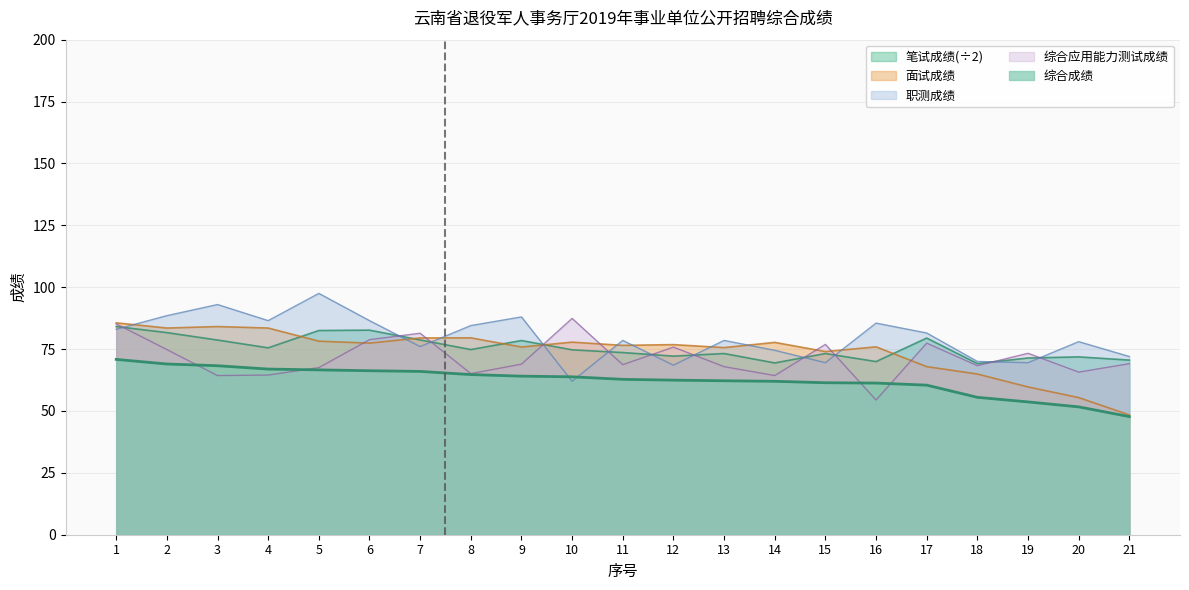

Reading left to right, extract all data points from this chart.

职测成绩: 1=83.0	2=88.5	3=93.0	4=86.5	5=97.5	6=86.5	7=76.0	8=84.5	9=88.0	10=62.0	11=78.5	12=68.5	13=78.5	14=74.5	15=69.5	16=85.5	17=81.5	18=70.0	19=69.5	20=78.0	21=72.0
综合应用能力测试成绩: 1=85.2	2=74.8	3=64.3	4=64.5	5=67.5	6=78.8	7=81.4	8=65.1	9=68.9	10=87.4	11=68.7	12=75.8	13=67.9	14=64.3	15=76.9	16=54.4	17=77.4	18=68.3	19=73.3	20=65.7	21=69.1
笔试成绩: 1=84.1	2=81.7	3=78.7	4=75.5	5=82.5	6=82.7	7=78.7	8=74.8	9=78.5	10=74.7	11=73.6	12=72.2	13=73.2	14=69.4	15=73.2	16=70.0	17=79.5	18=69.2	19=71.4	20=71.8	21=70.5
面试成绩: 1=85.6	2=83.5	3=84.1	4=83.5	5=78.2	6=77.4	7=79.5	8=79.5	9=75.8	10=77.8	11=76.5	12=76.8	13=75.6	14=77.7	15=74.0	16=75.9	17=67.9	18=64.9	19=59.7	20=55.4	21=48.4
综合成绩: 1=70.8	2=69.0	3=68.3	4=66.9	5=66.6	6=66.2	7=66.0	8=64.7	9=64.1	10=63.8	11=62.8	12=62.5	13=62.2	14=62.0	15=61.4	16=61.3	17=60.4	18=55.5	19=53.6	20=51.6	21=47.7